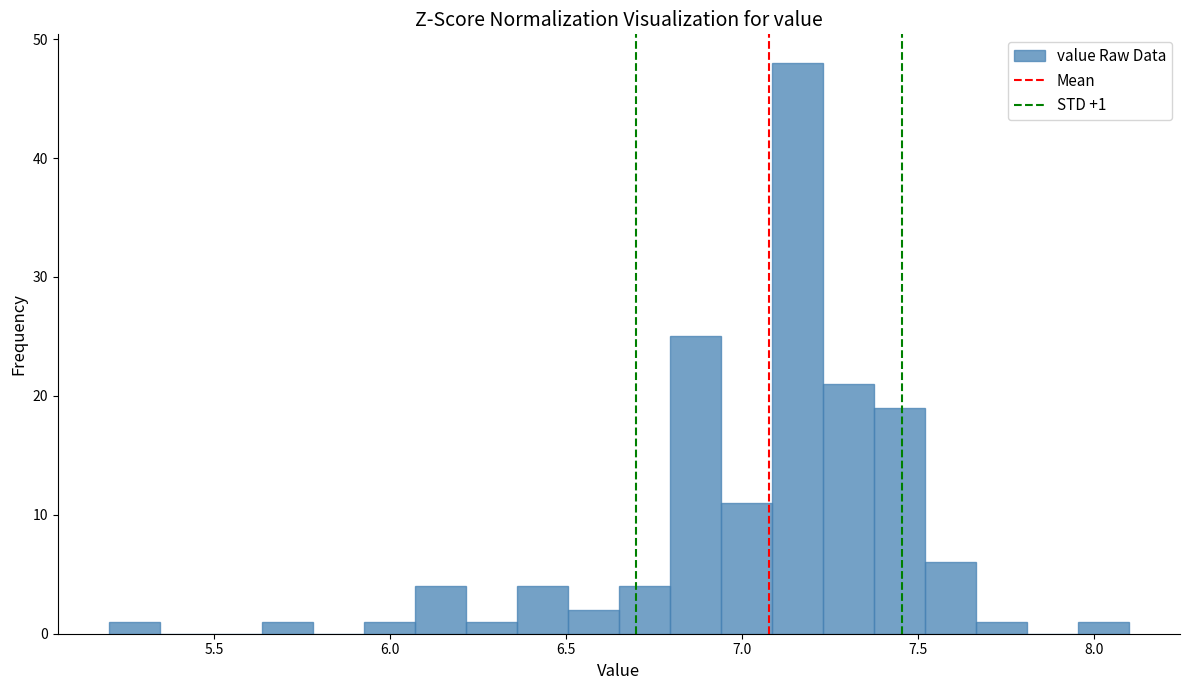

Around what value on the x-axis is the tallest bar? Give the approximate position of its centre, as read against the axis.

7.15